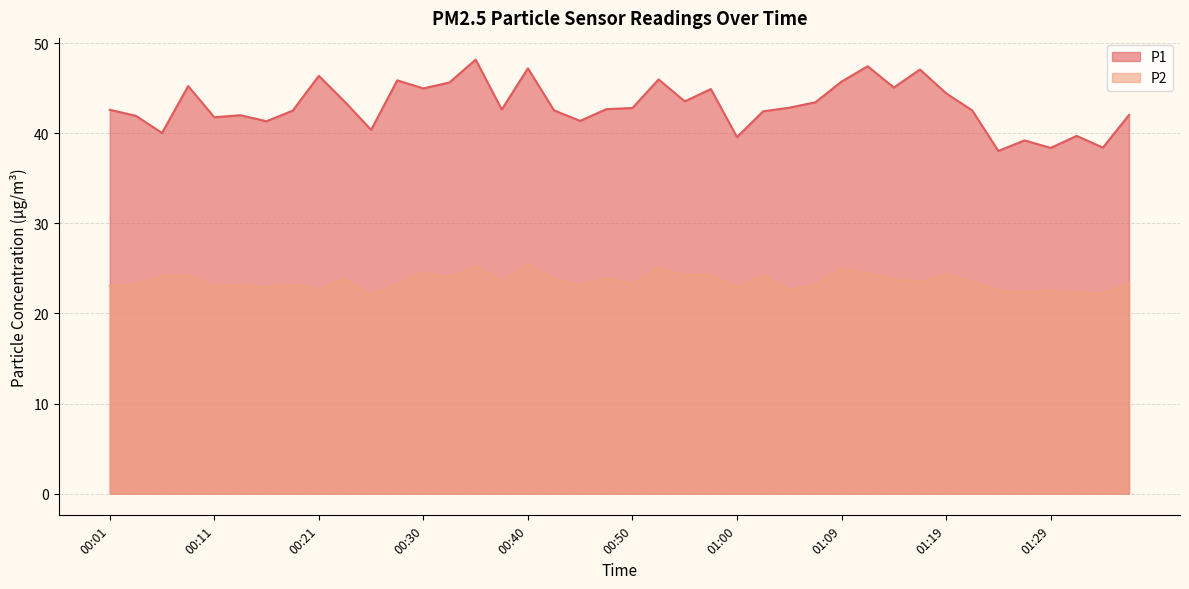

At which label does P2 reach its peak?

00:40